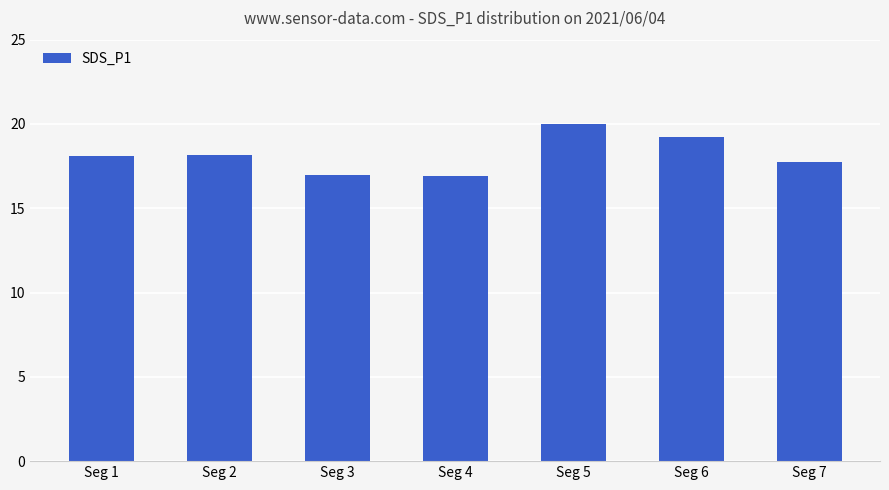

What is the ratio of the value at Seg 2 to the value at Seg 3?

1.1